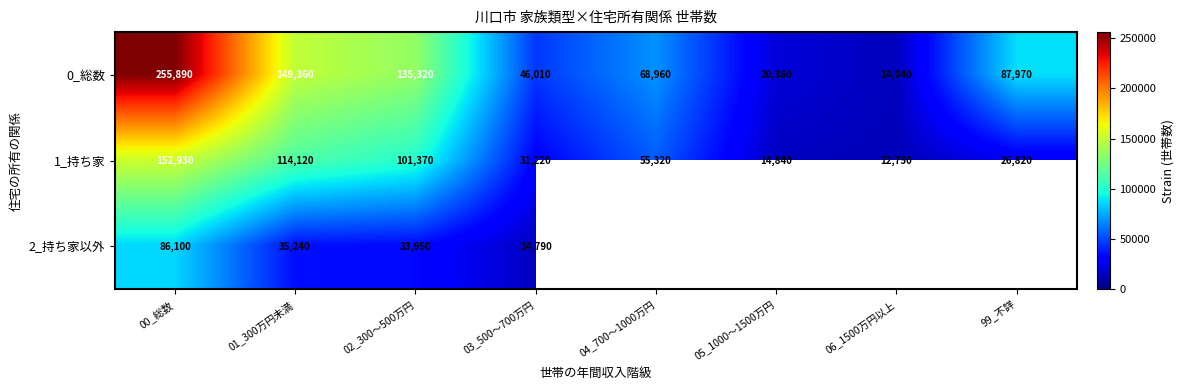

At which category is the sum across all series the highest?

00_総数